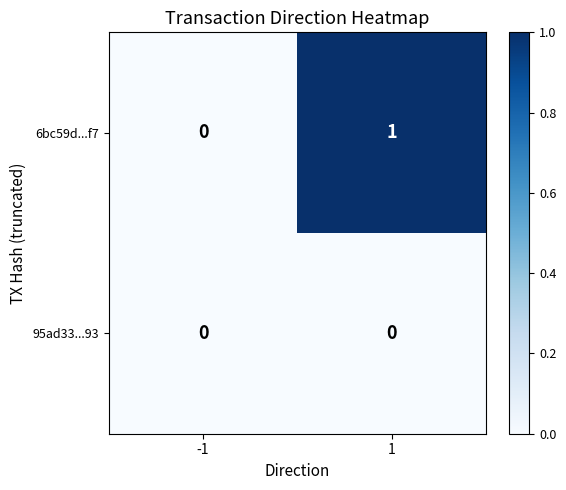

Which series has the largest range (max minus min)?

6bc59d...f7